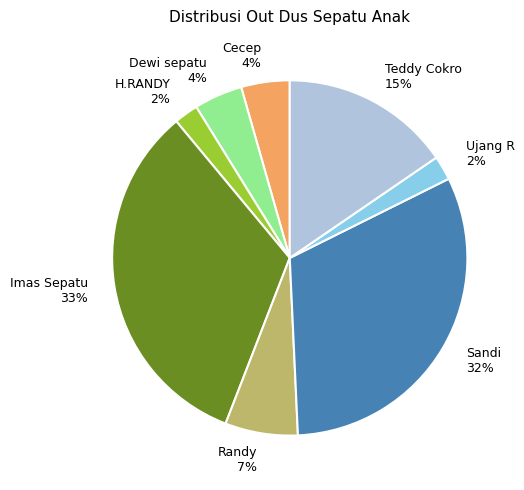

Between Randy and H.RANDY, which is larger?

Randy